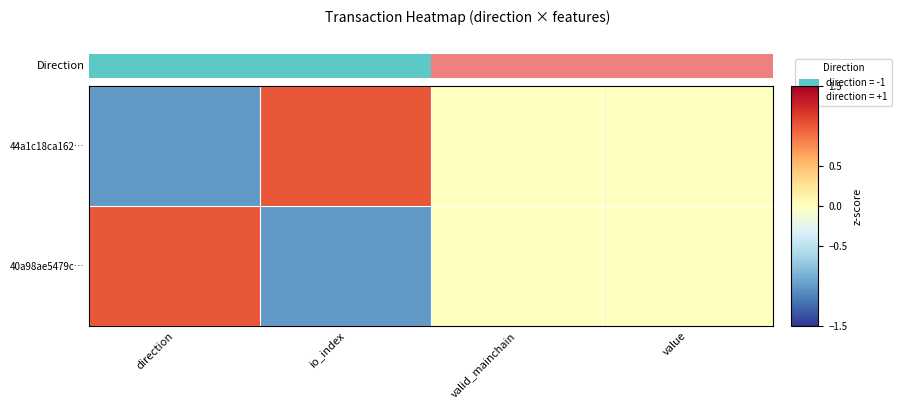

Reading left to right, extract all data points from this chart.

44a1c18ca162…: direction=-1	io_index=1	valid_mainchain=0	value=0
40a98ae5479c…: direction=1	io_index=-1	valid_mainchain=0	value=0